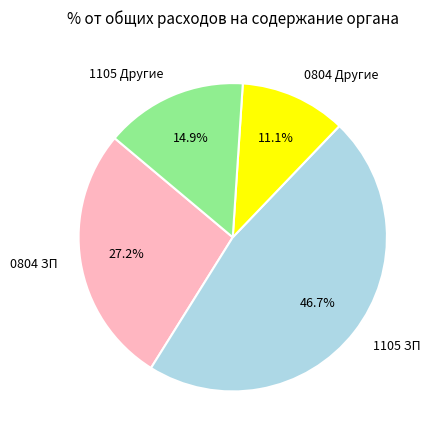

Is there any slice that represents more than half of the pie?

No